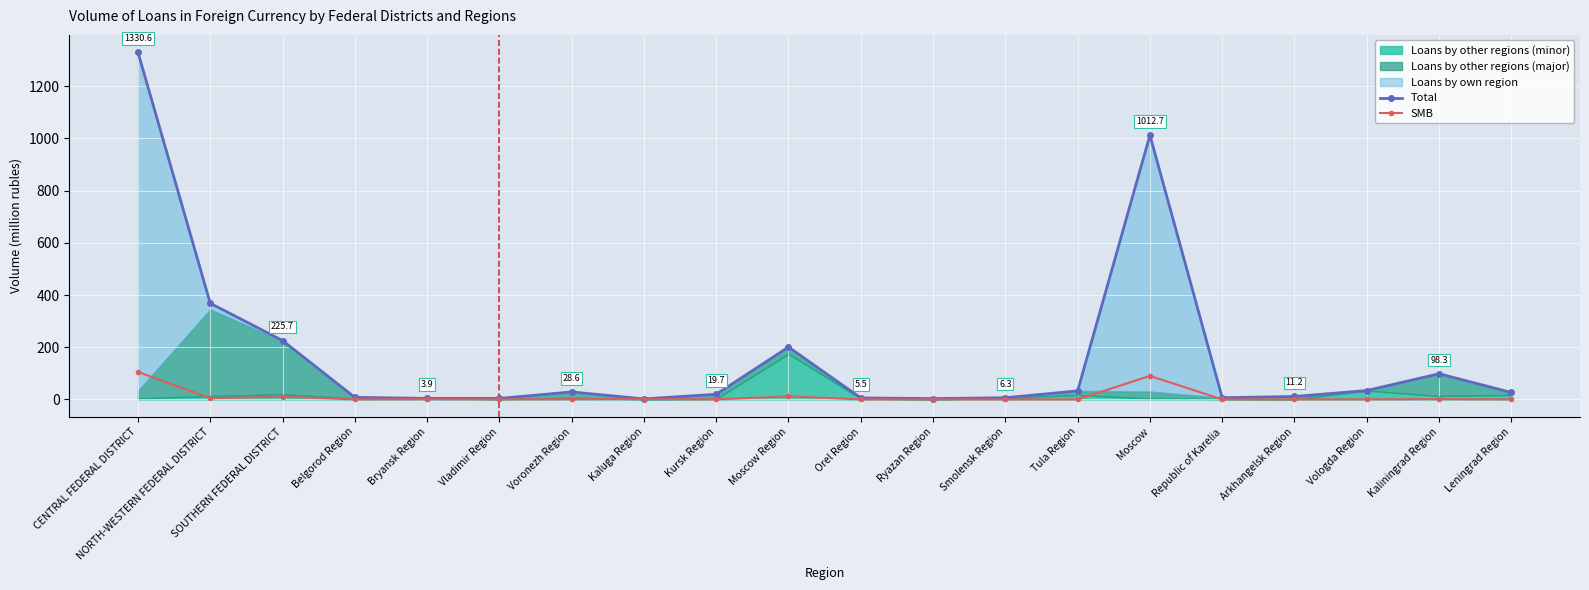

Does the chart display data point markers on the line(s)?

Yes